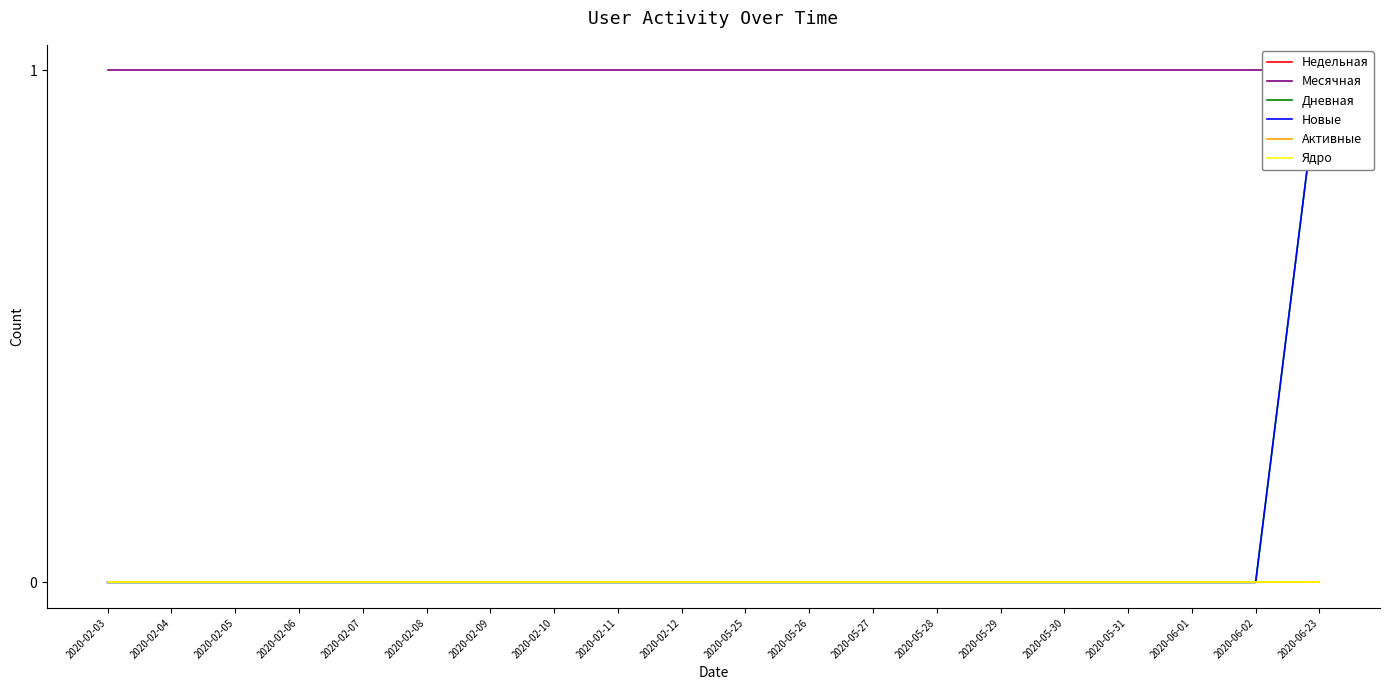

Reading right to left, transcribe all the data shown in this chart.

Недельная: 0	0	0	0	0	0	0	0	0	0	0	0	0	0	0	0	0	0	0	0
Месячная: 1	1	1	1	1	1	1	1	1	1	1	1	1	1	1	1	1	1	1	1
Дневная: 1	0	0	0	0	0	0	0	0	0	0	0	0	0	0	0	0	0	0	0
Новые: 1	0	0	0	0	0	0	0	0	0	0	0	0	0	0	0	0	0	0	0
Активные: 0	0	0	0	0	0	0	0	0	0	0	0	0	0	0	0	0	0	0	0
Ядро: 0	0	0	0	0	0	0	0	0	0	0	0	0	0	0	0	0	0	0	0